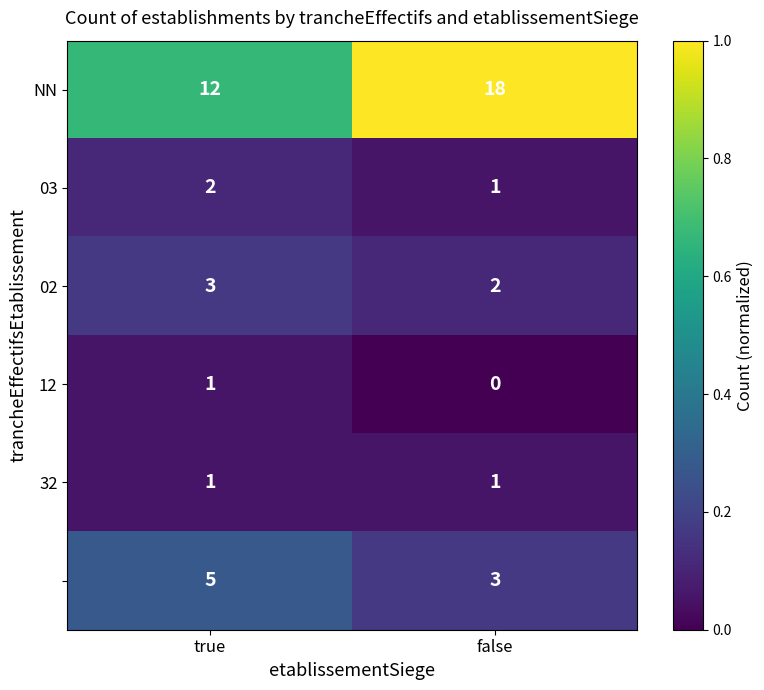

What is the spread (max minus min) of values at false?

18